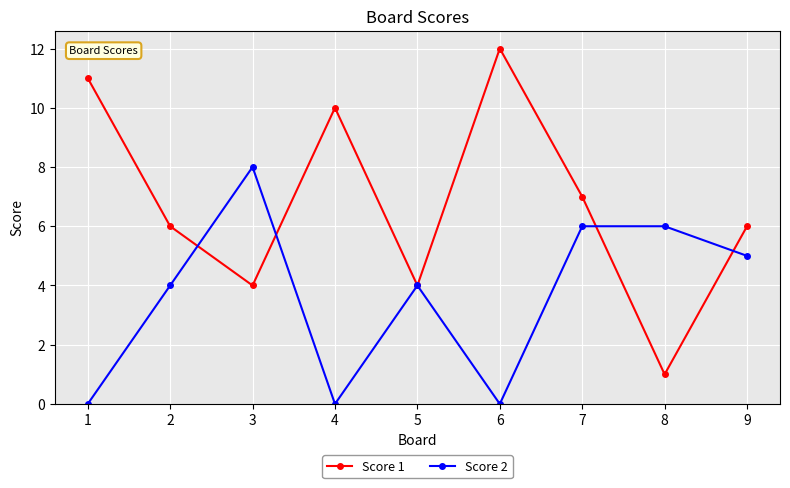

Reading left to right, list all the values displayed in this chart.

Score 1: 11	6	4	10	4	12	7	1	6
Score 2: 0	4	8	0	4	0	6	6	5